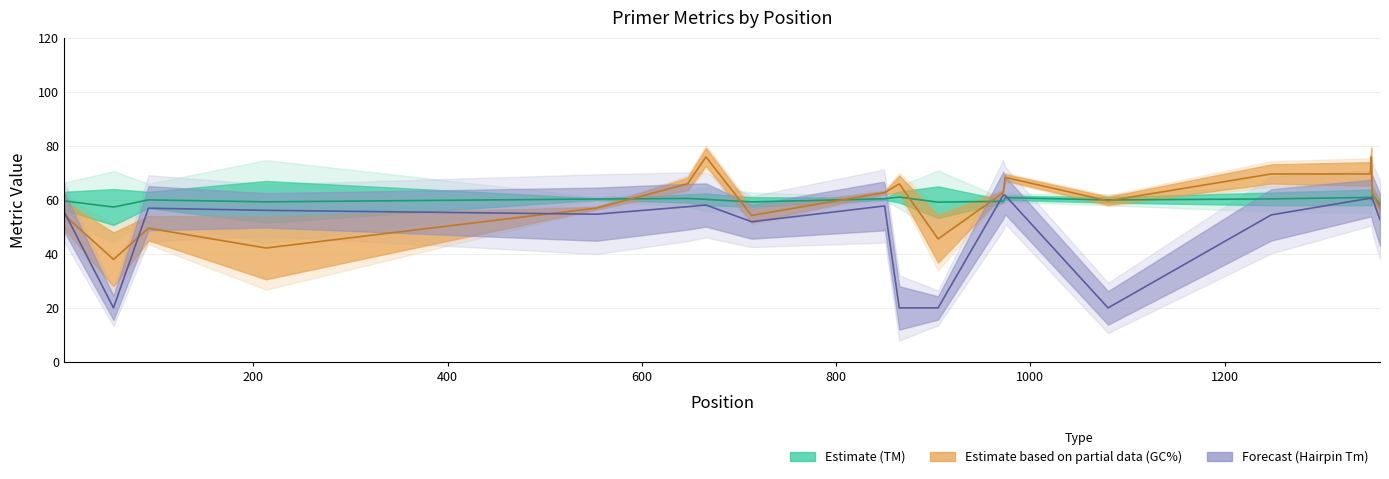

At which category does PRIMER_RIGHT_0_GC_PERCENT reach its first local peak?

92